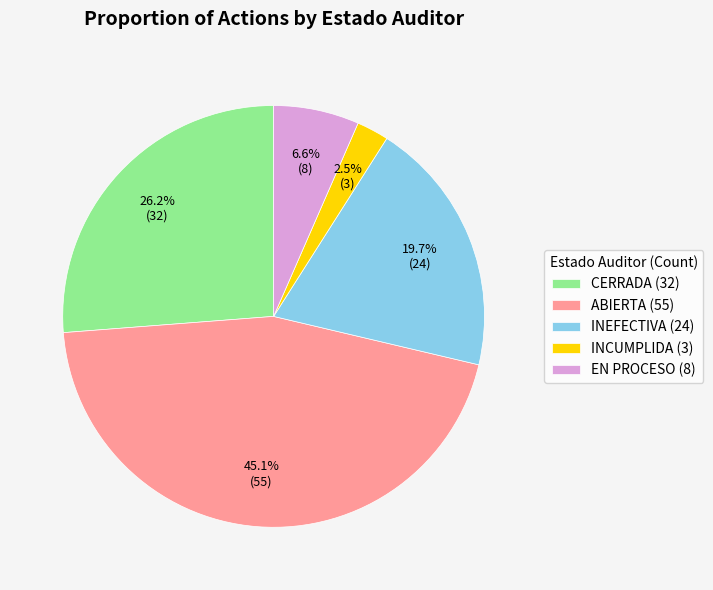

Which category has the biggest portion of the pie?

ABIERTA